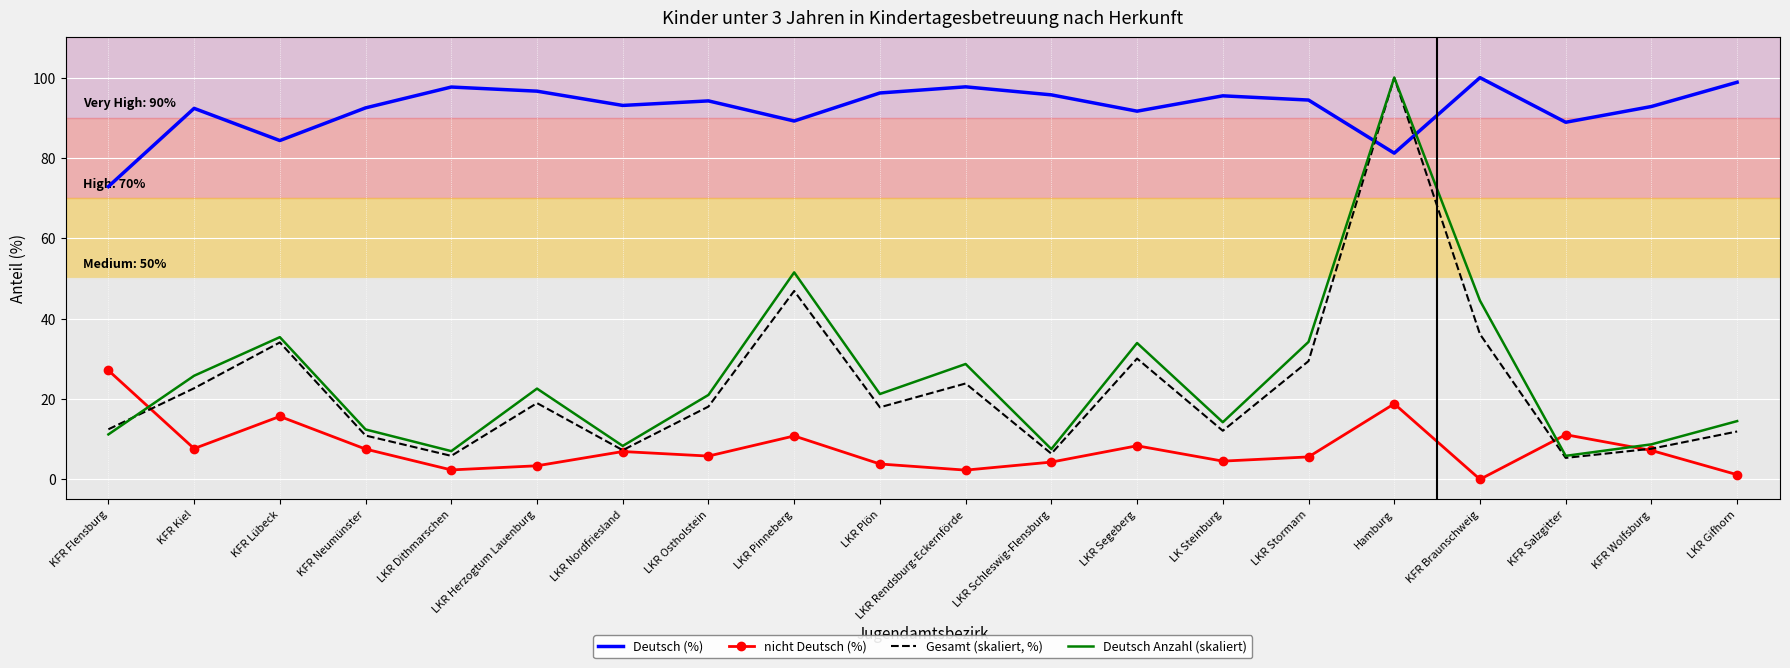

Rank the series at LKR Segeberg from highest to lowest value.

Deutsch (%), Deutsch Anzahl (skaliert), Gesamt (skaliert, %), nicht Deutsch (%)